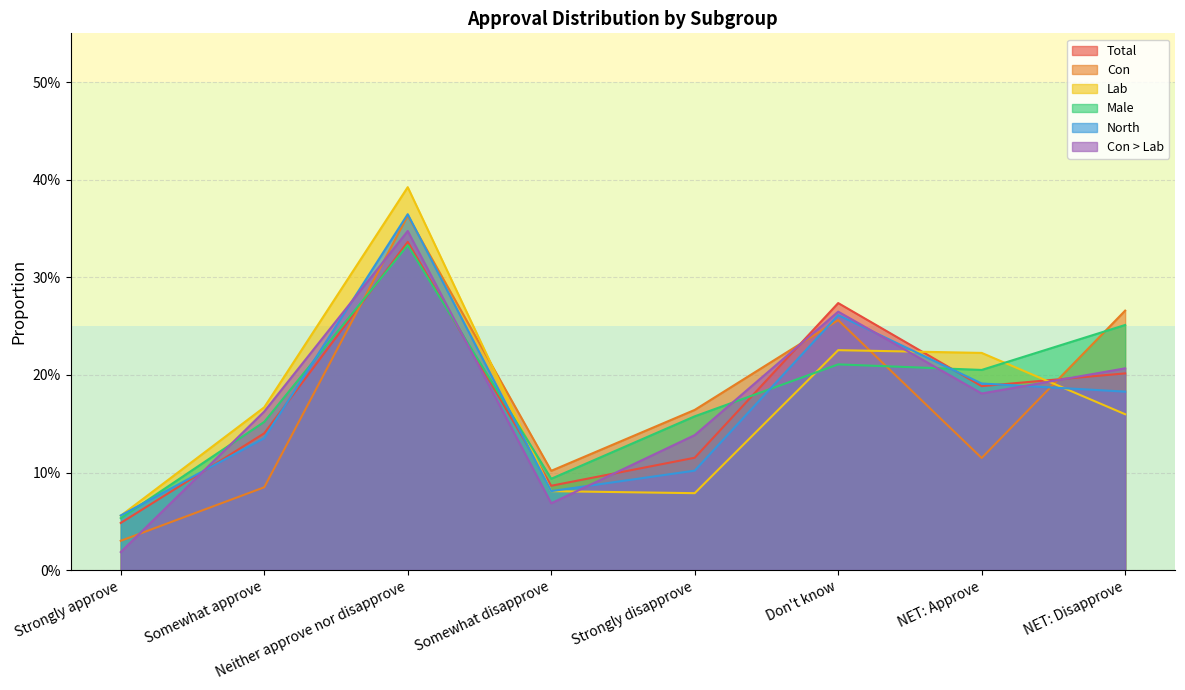

What is the difference between the highest and lowest values at Don't know?

0.1